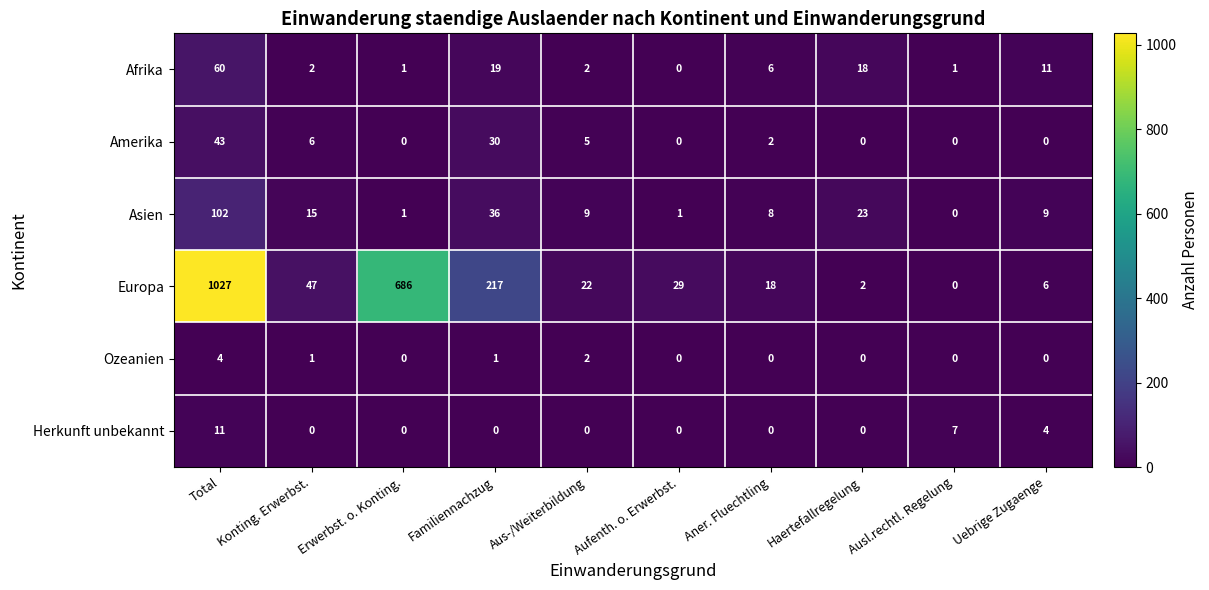

Where does the Europa series first go above 29?

Total